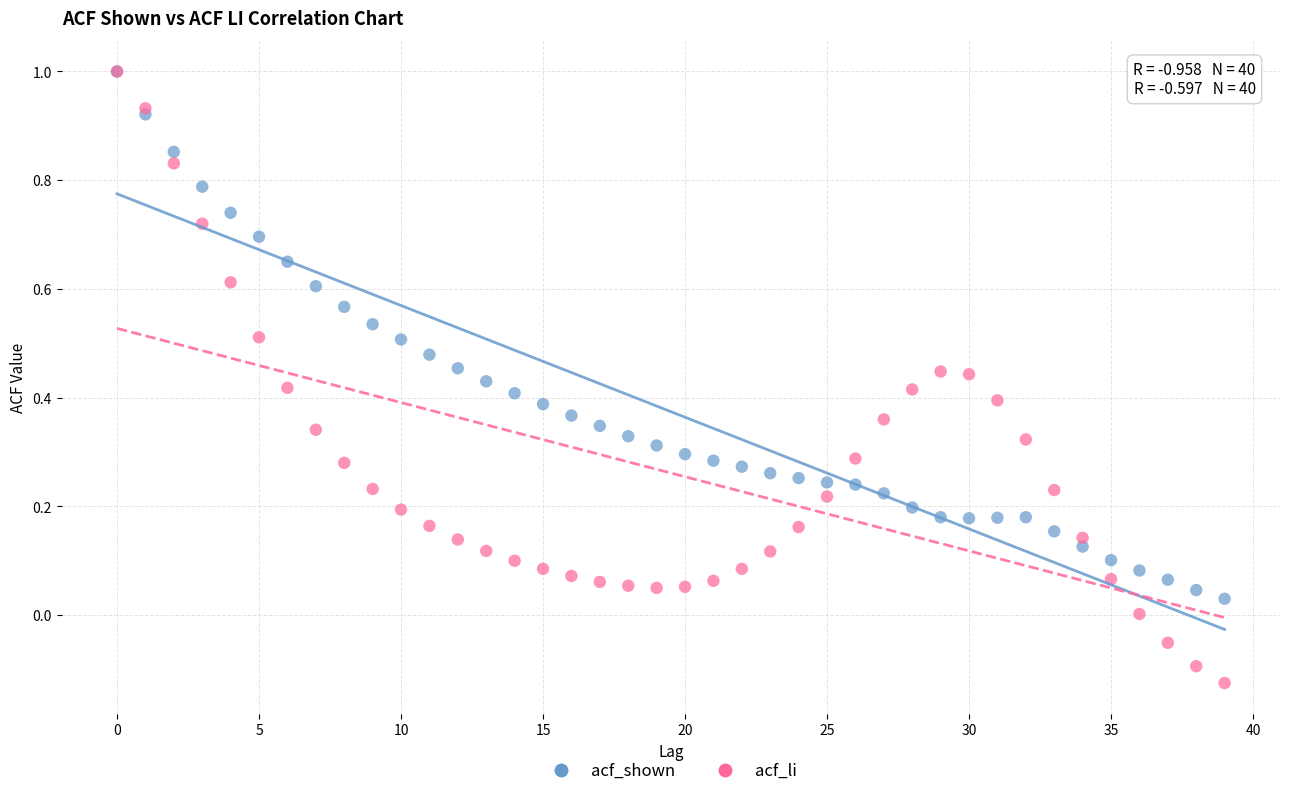

Which series has the widest spread of Y values?

acf_li